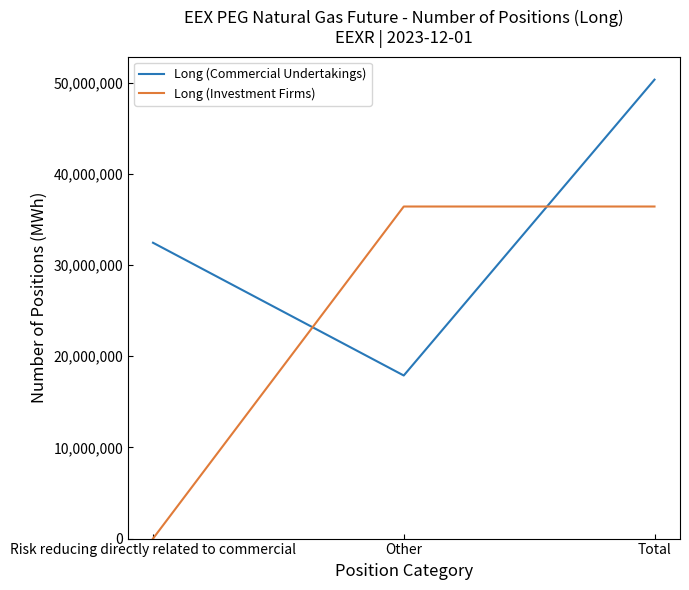

What is the difference between the highest and lowest values at Other?

18537968